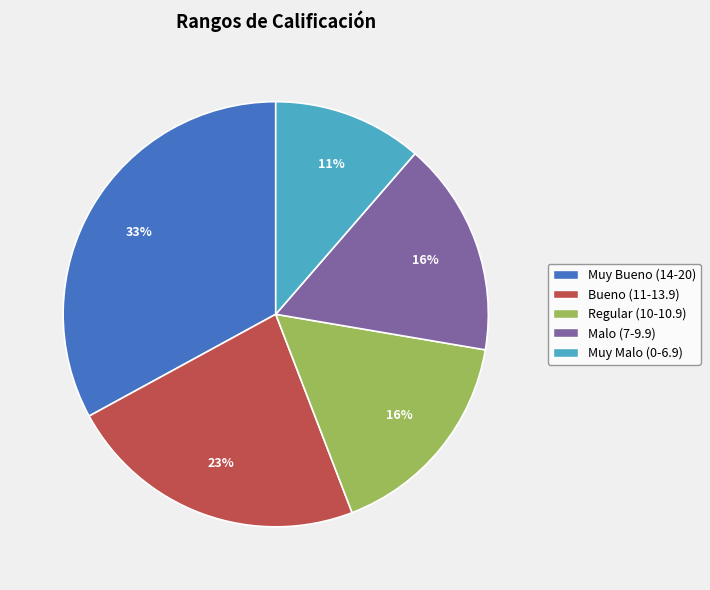

How many segments does this pie chart have?

5